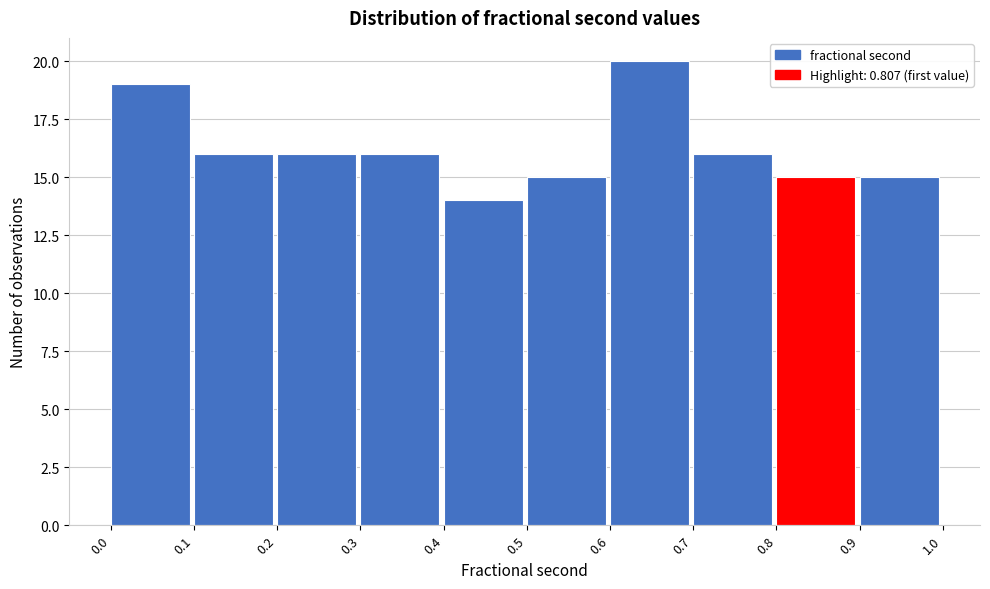

Which range on the x-axis has the tallest bar?

0.6 to 0.7